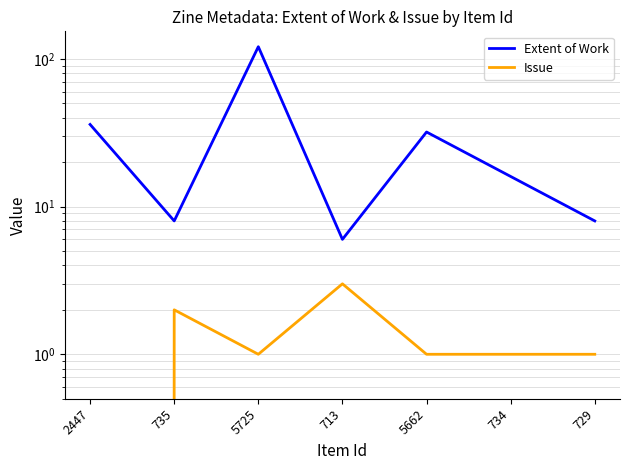

What position from the right is 713?

4